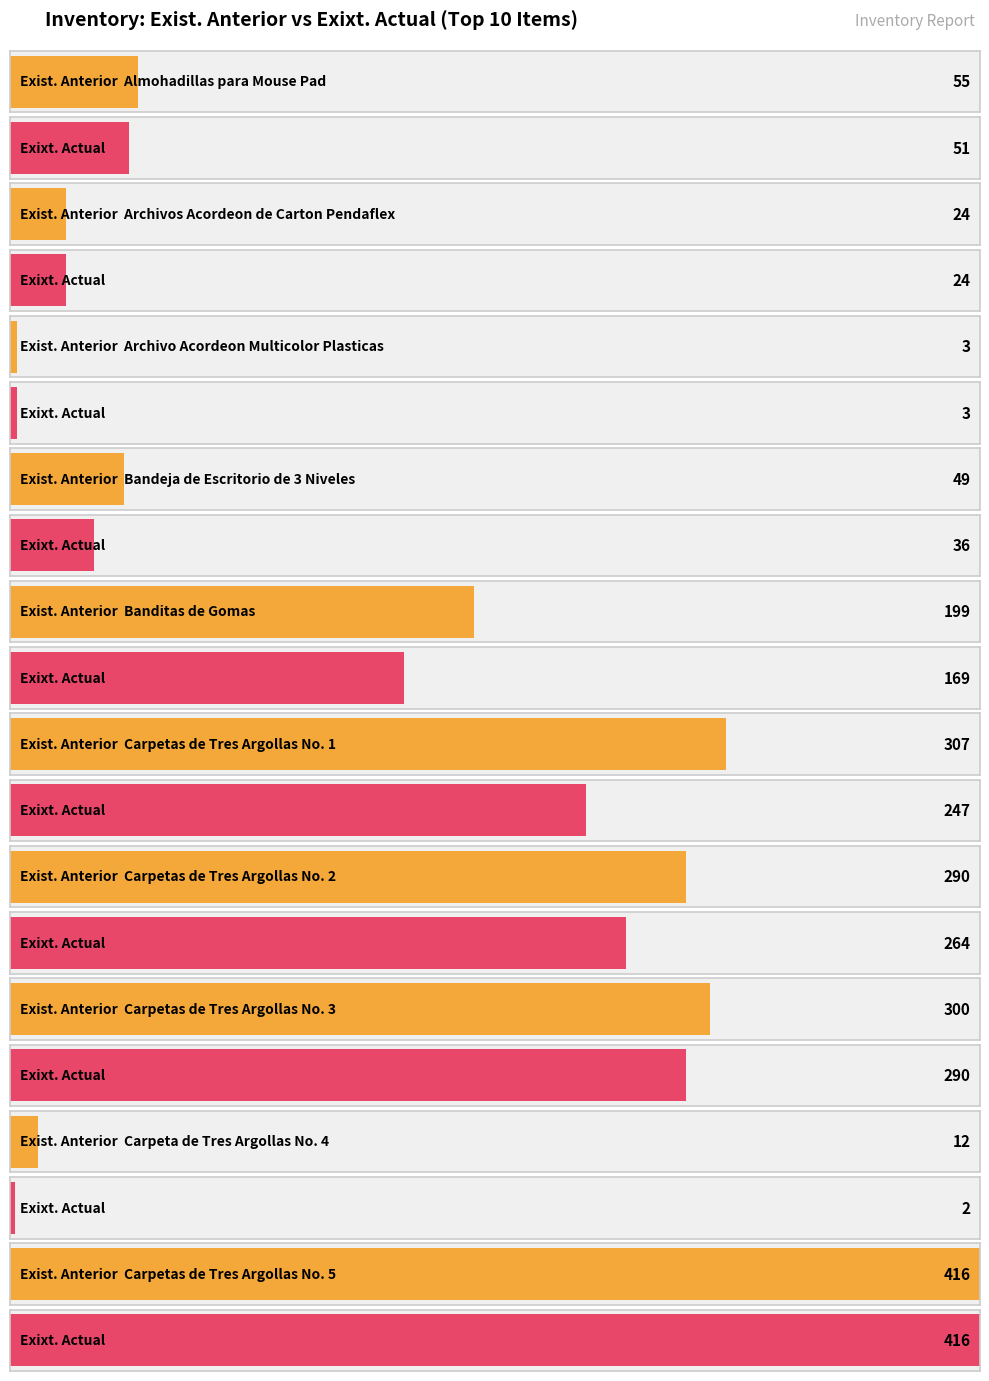

Are the bars grouped side by side (vs. stacked)?

Yes